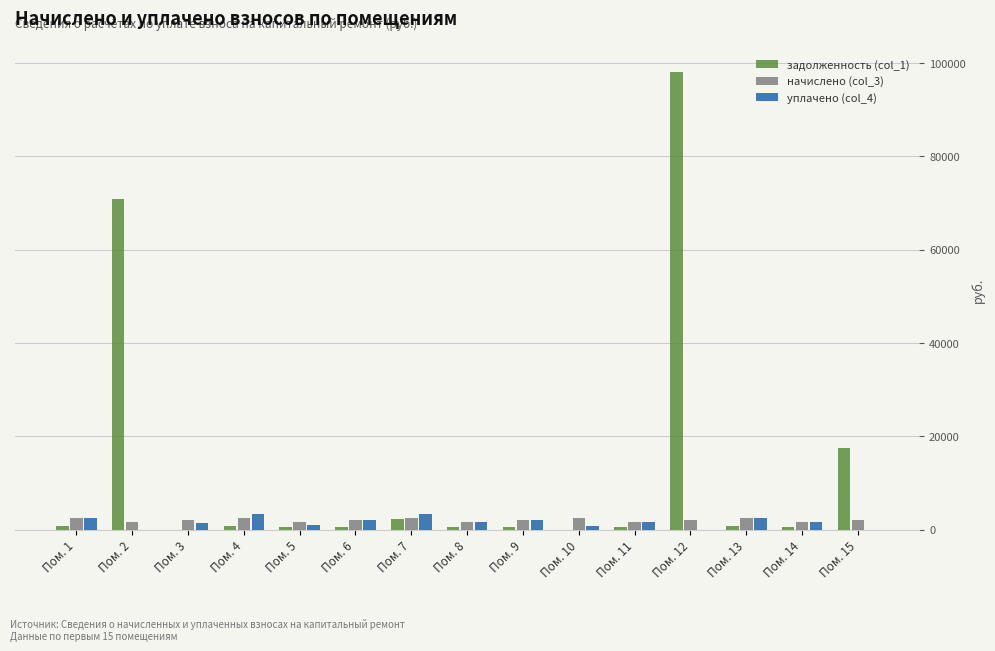

Is the value of задолженность (col_1) at Пом. 15 greater than the value of уплачено (col_4) at Пом. 6?

Yes